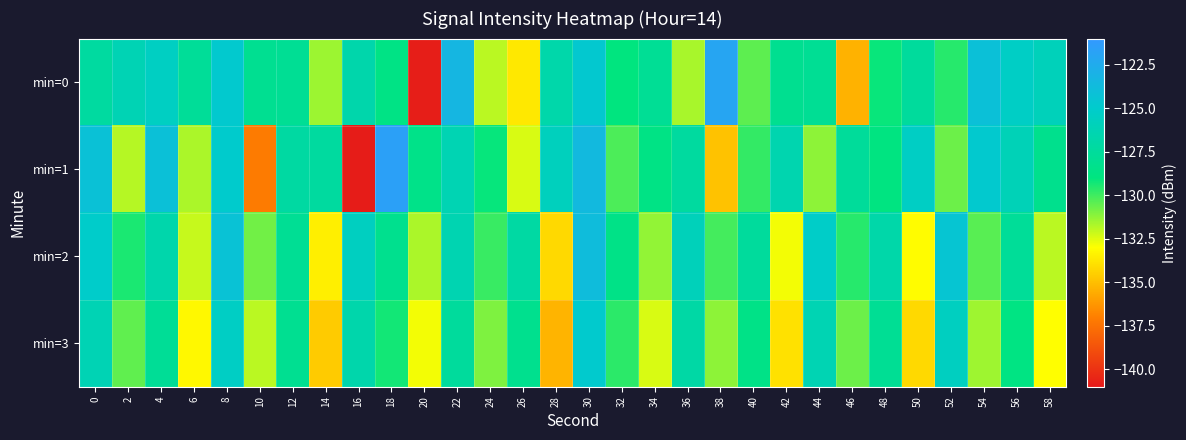

Reading right to left, what are all the values shown in this chart?

min=0: 58=-126.0	56=-125.4	54=-124.1	52=-129.6	50=-127.5	48=-129.1	46=-135.4	44=-127.9	42=-128.1	40=-130.5	38=-122.0	36=-131.7	34=-127.9	32=-129.0	30=-124.8	28=-126.7	26=-133.7	24=-131.9	22=-123.4	20=-140.8	18=-128.7	16=-126.7	14=-131.5	12=-127.9	10=-128.1	8=-124.9	6=-127.7	4=-125.5	2=-126.3	0=-127.3
min=1: 58=-128.3	56=-126.1	54=-124.8	52=-130.7	50=-125.4	48=-128.9	46=-127.6	44=-131.2	42=-126.5	40=-129.8	38=-134.9	36=-127.3	34=-128.7	32=-130.2	30=-123.6	28=-125.8	26=-132.4	24=-129.1	22=-126.3	20=-128.5	18=-121.6	16=-140.9	14=-127.3	12=-127.2	10=-137.2	8=-125.0	6=-131.7	4=-124.1	2=-131.8	0=-124.2
min=2: 58=-131.9	56=-127.7	54=-130.4	52=-124.5	50=-133.1	48=-126.8	46=-129.6	44=-125.2	42=-132.8	40=-127.5	38=-130.1	36=-125.9	34=-131.3	32=-128.6	30=-123.8	28=-134.2	26=-127.1	24=-129.9	22=-126.4	20=-131.7	18=-128.2	16=-125.6	14=-133.5	12=-127.9	10=-130.8	8=-124.3	6=-132.1	4=-126.7	2=-129.4	0=-125.1
min=3: 58=-133.0	56=-128.8	54=-131.5	52=-125.6	50=-134.2	48=-127.9	46=-130.7	44=-126.3	42=-133.9	40=-128.6	38=-131.2	36=-127.0	34=-132.4	32=-129.7	30=-124.9	28=-135.3	26=-128.2	24=-131.0	22=-127.5	20=-132.8	18=-129.3	16=-126.7	14=-134.6	12=-128.1	10=-131.9	8=-125.4	6=-133.2	4=-127.8	2=-130.5	0=-126.2